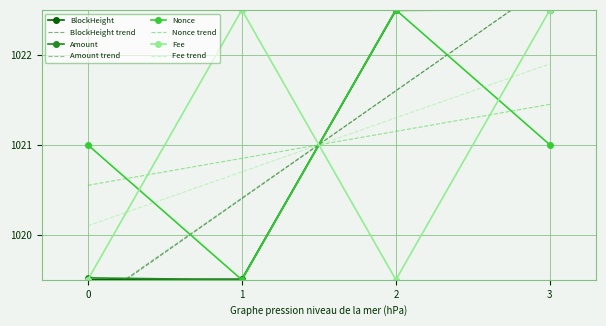

Rank the series by their maximum value, from lowest to highest.

BlockHeight, Amount, Nonce, Fee